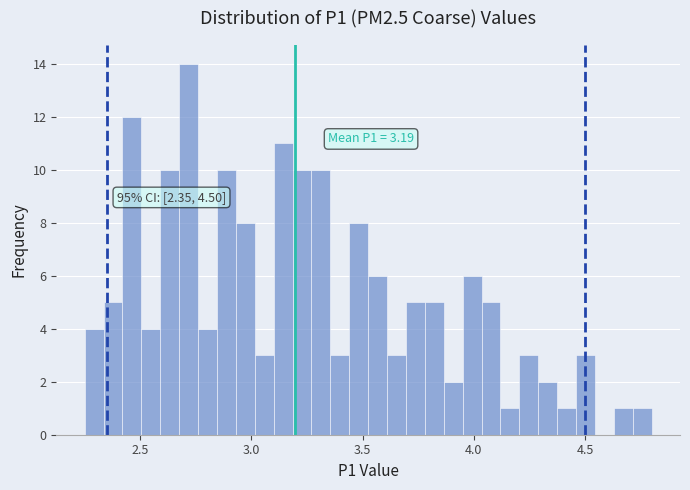

Read against the x-axis, roughly where is the centre of the tallest bar?

2.70